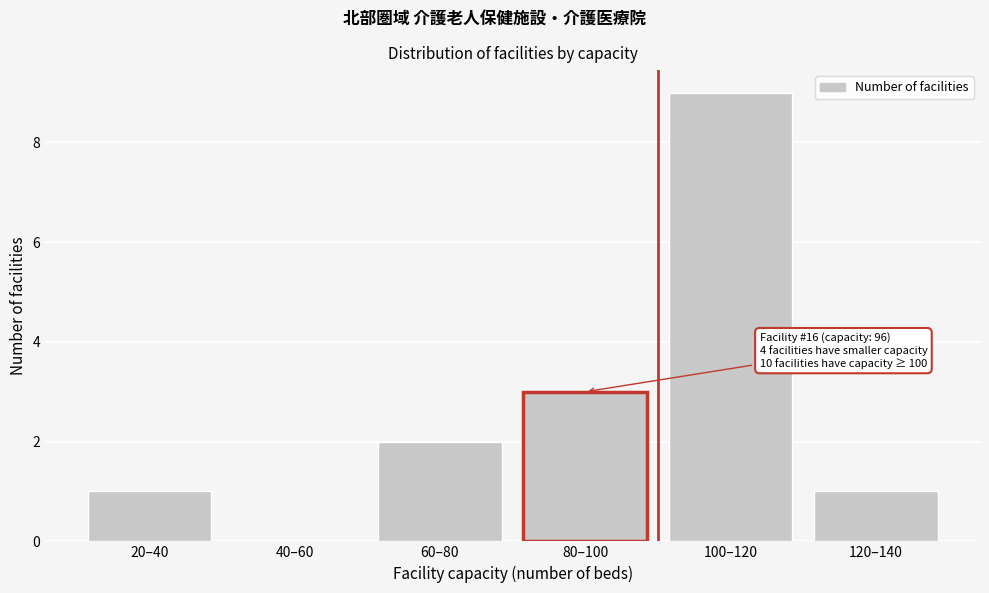

Reading left to right, transcribe all the data shown in this chart.

20–40=1	40–60=0	60–80=2	80–100=3	100–120=9	120–140=1